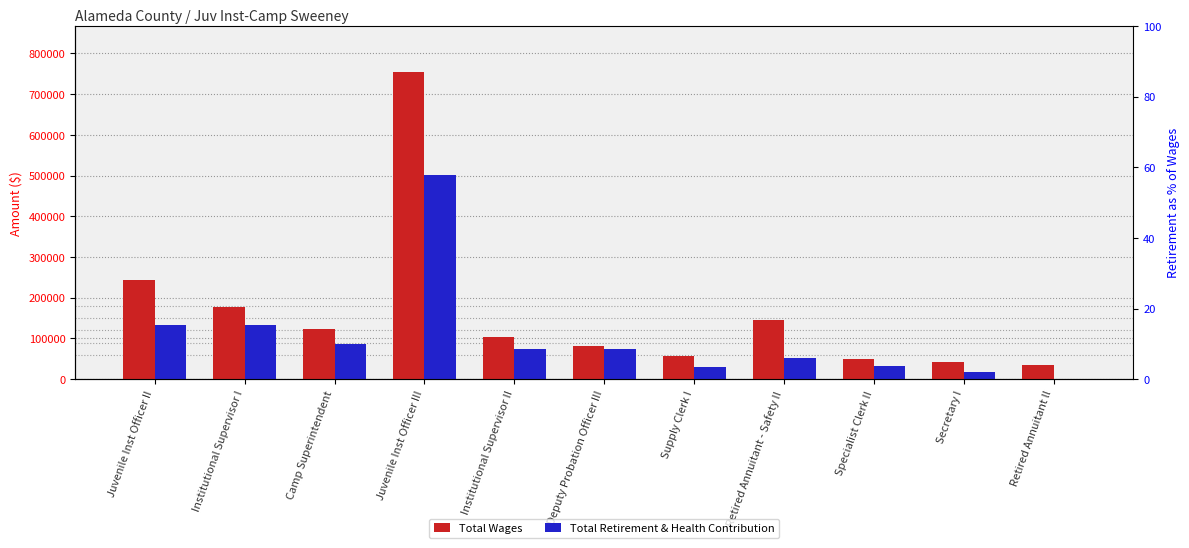

List the series in order of their peak value, highest first.

Total Wages, Total Retirement & Health Contribution